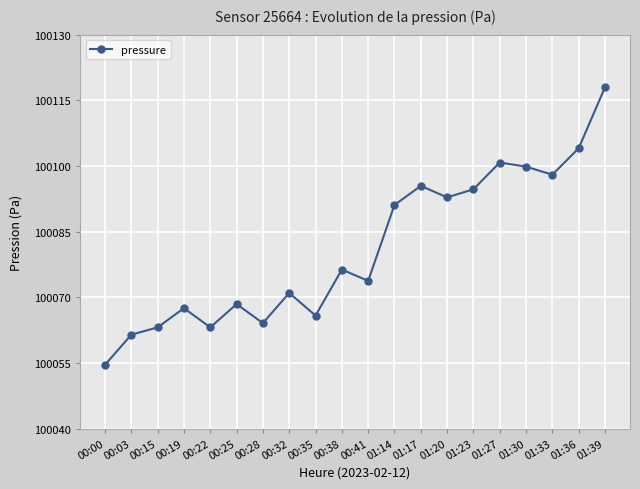

How many lines are shown in the chart?

1